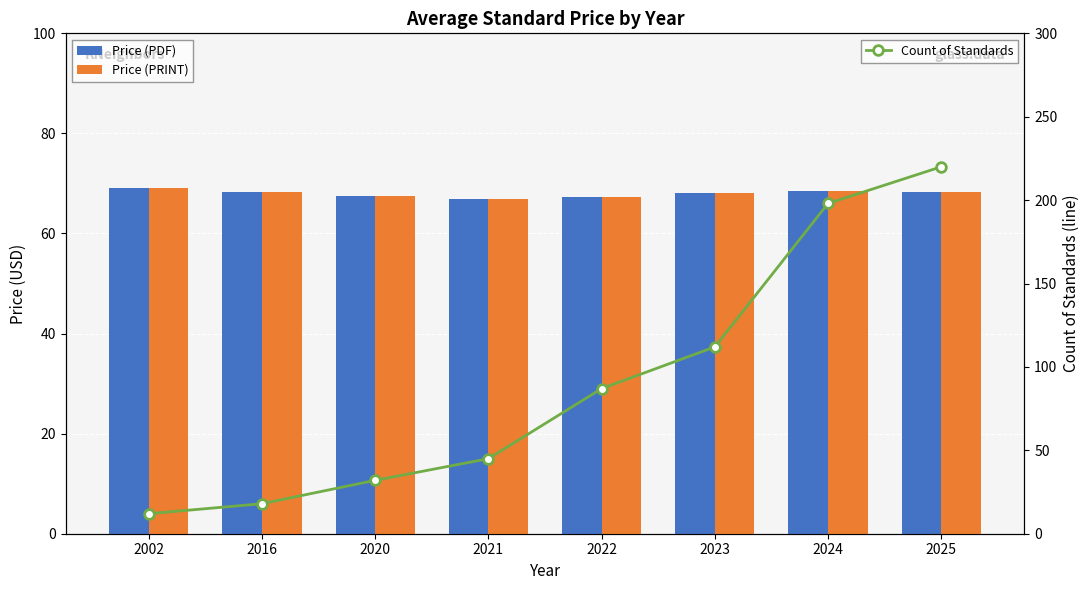

What are all the series names shown in the legend?

Price (PDF), Price (PRINT), Count of Standards